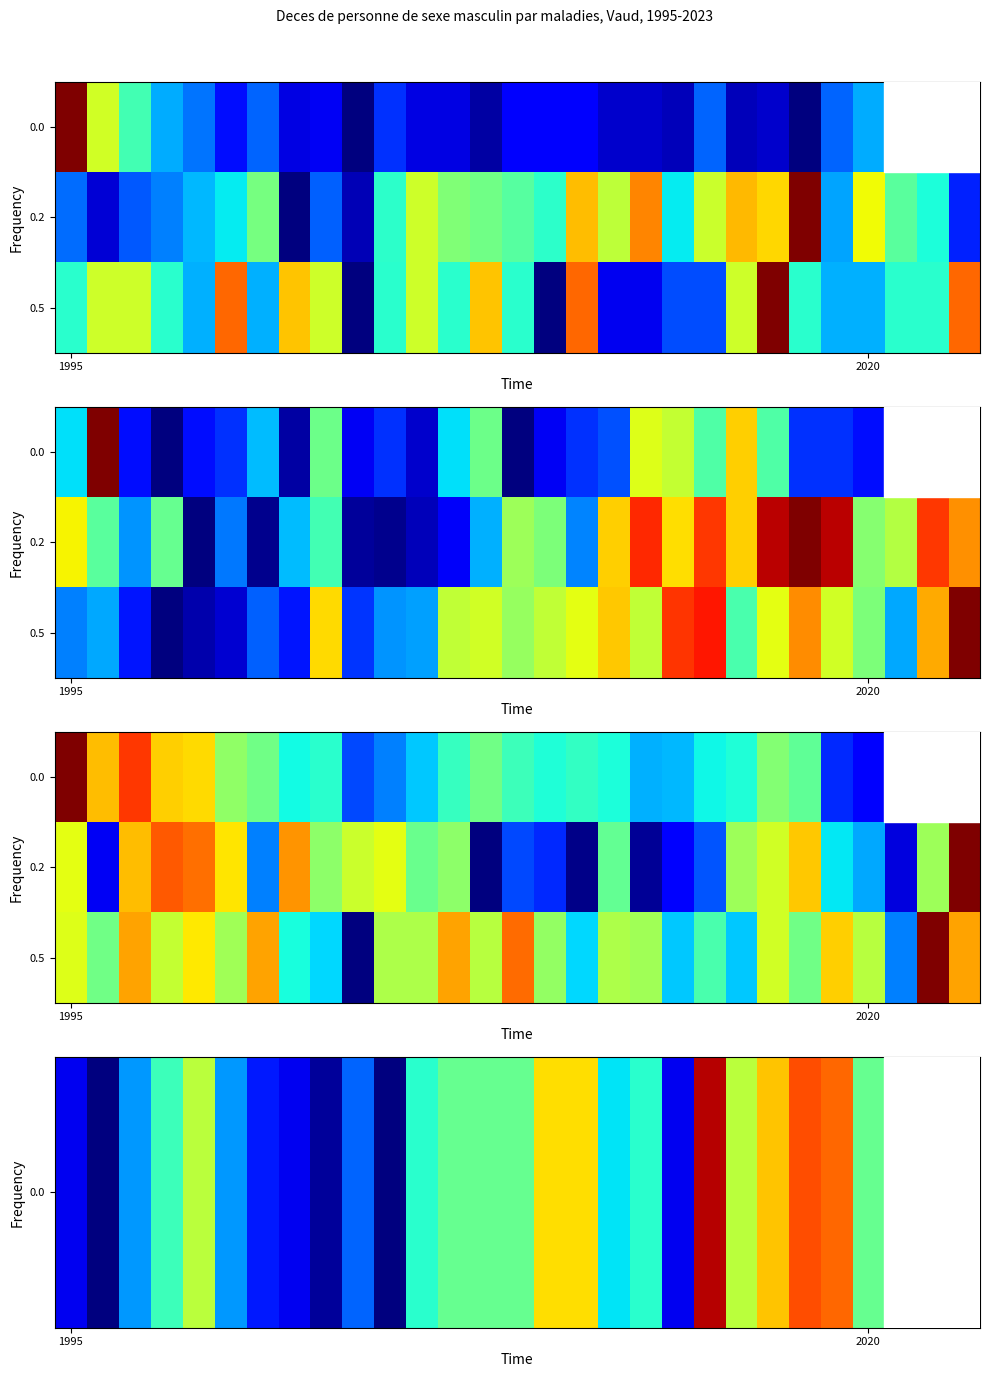

How many values in 0.0 are above zero?

27